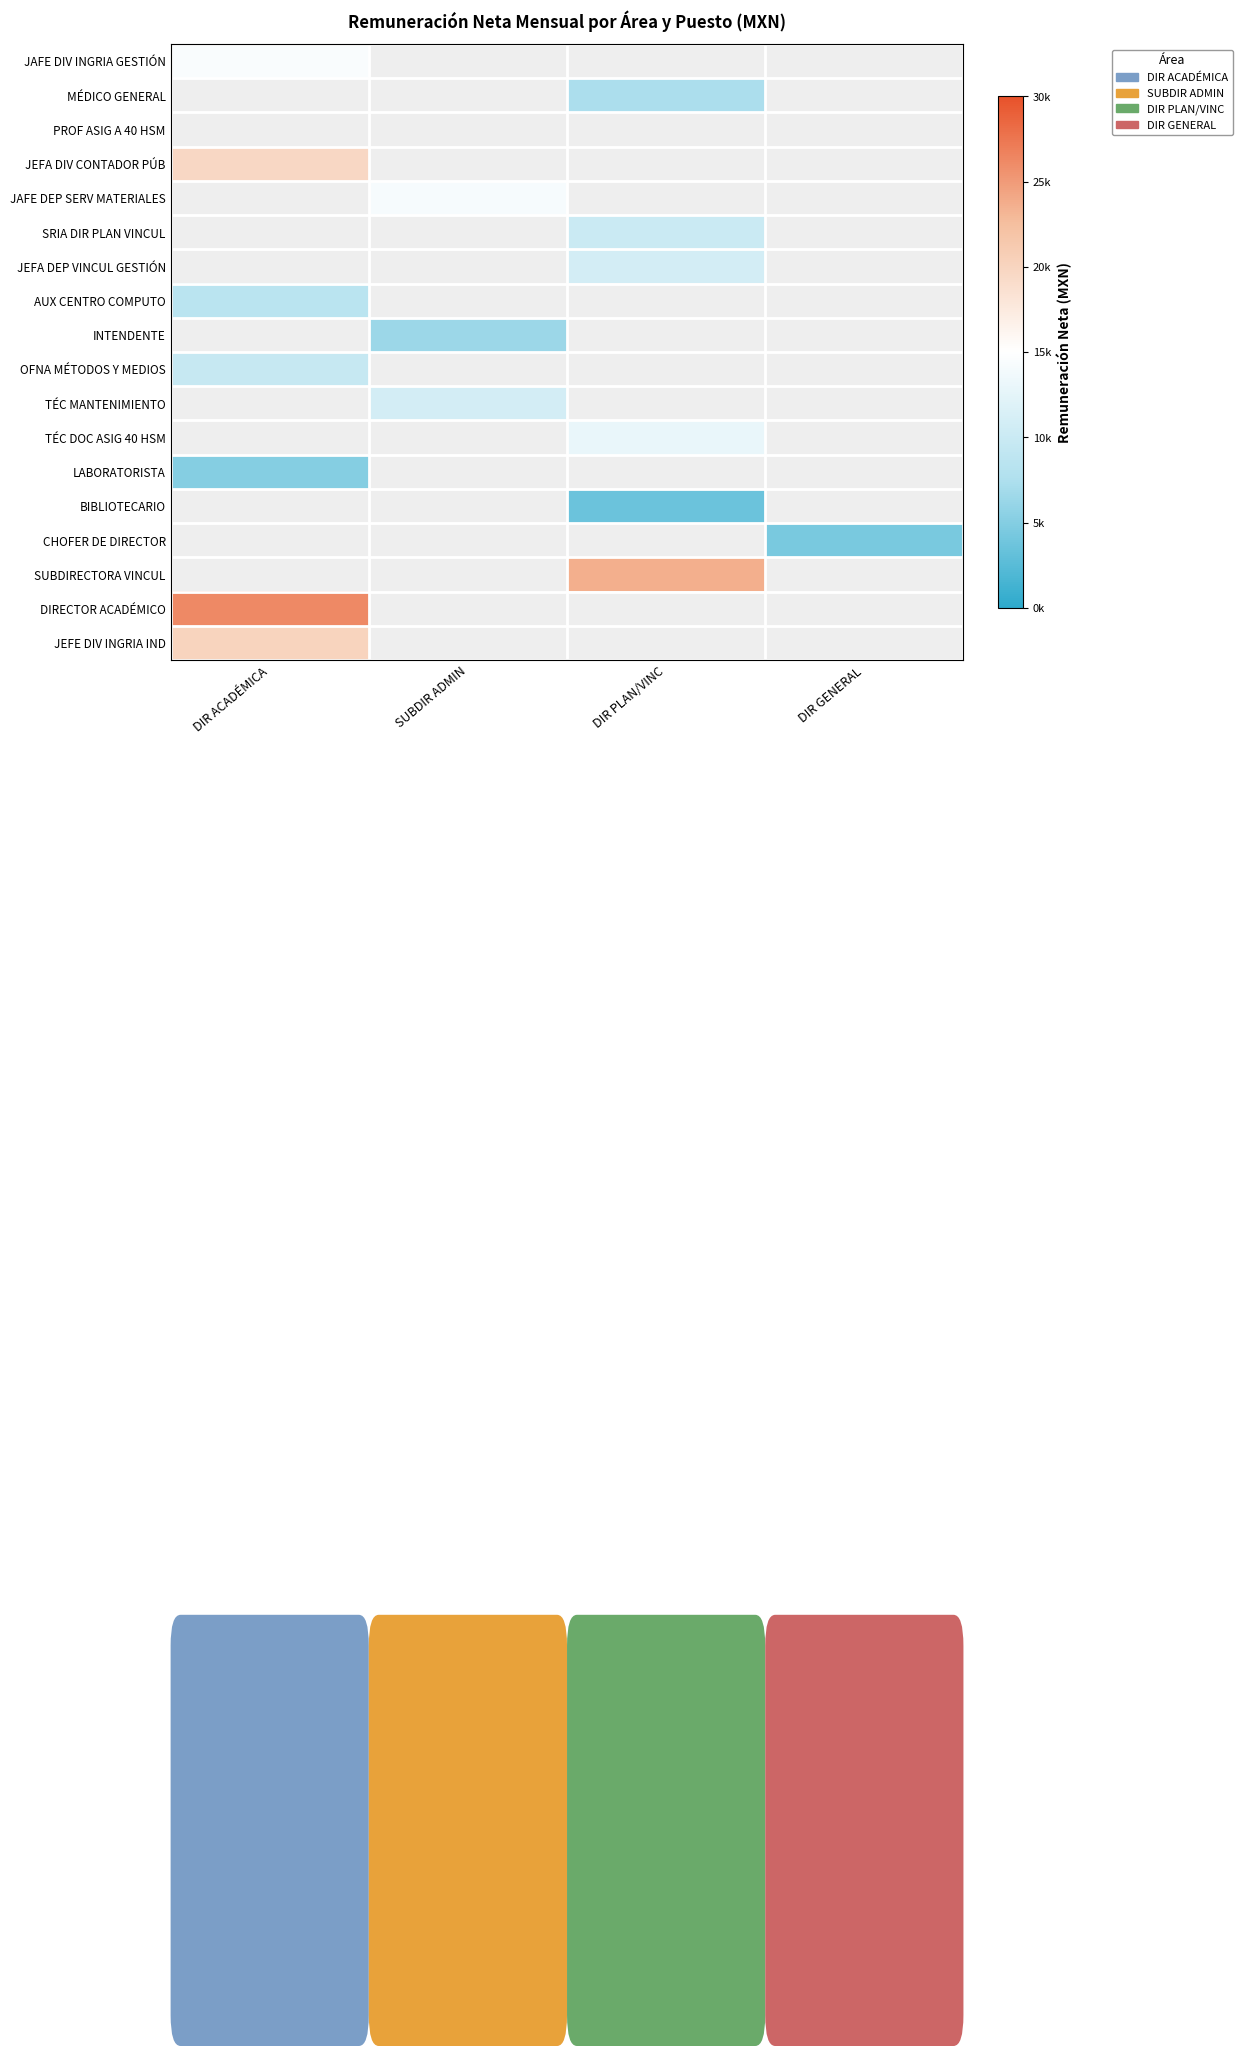

How many positive values does the LABORATORISTA series have?

1